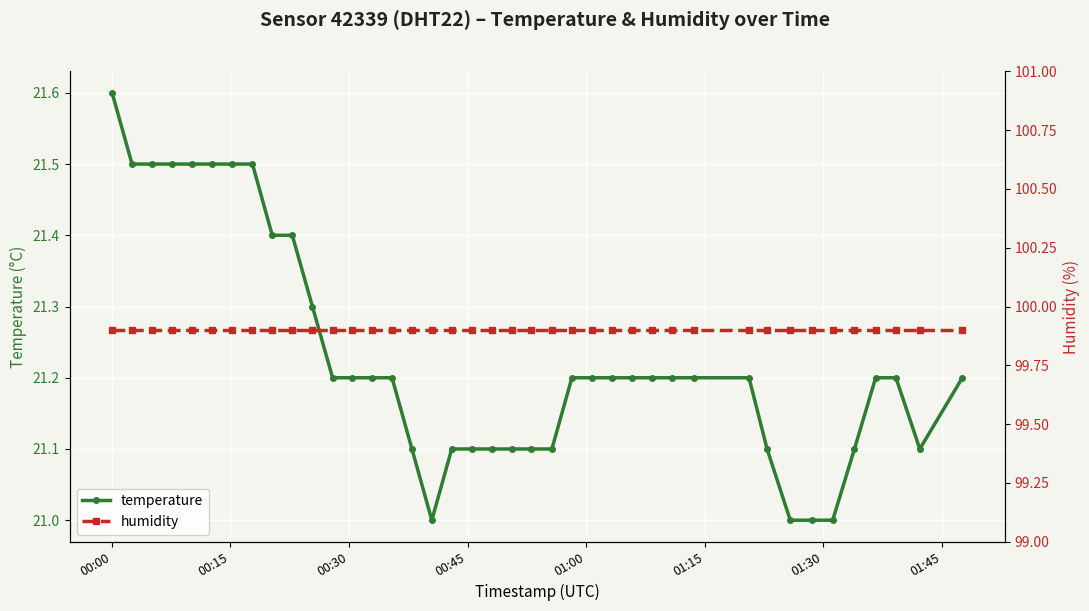

Which series has the largest range (max minus min)?

temperature